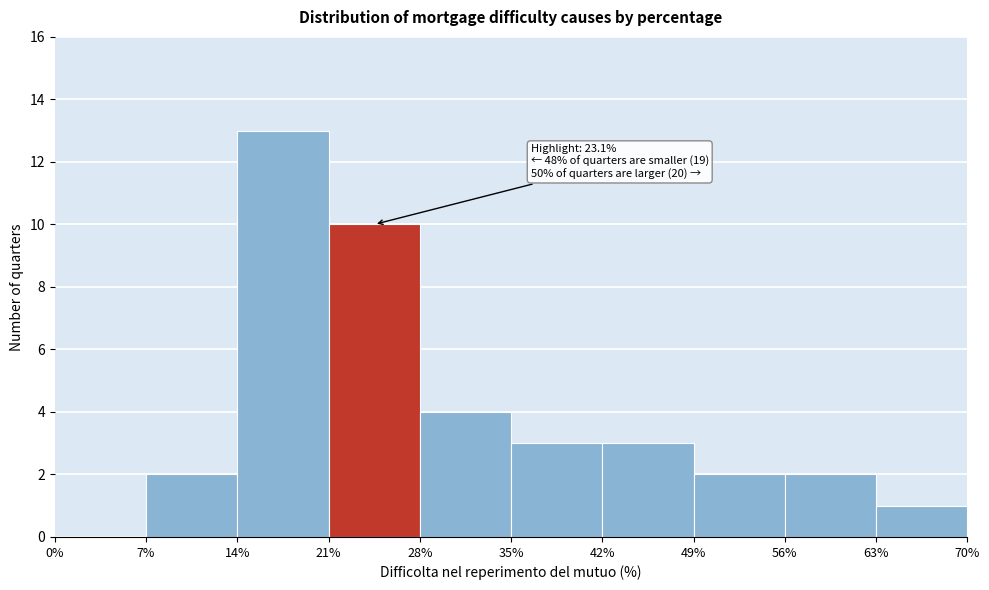

Over which range of the x-axis is the bar tallest?

14% to 21%